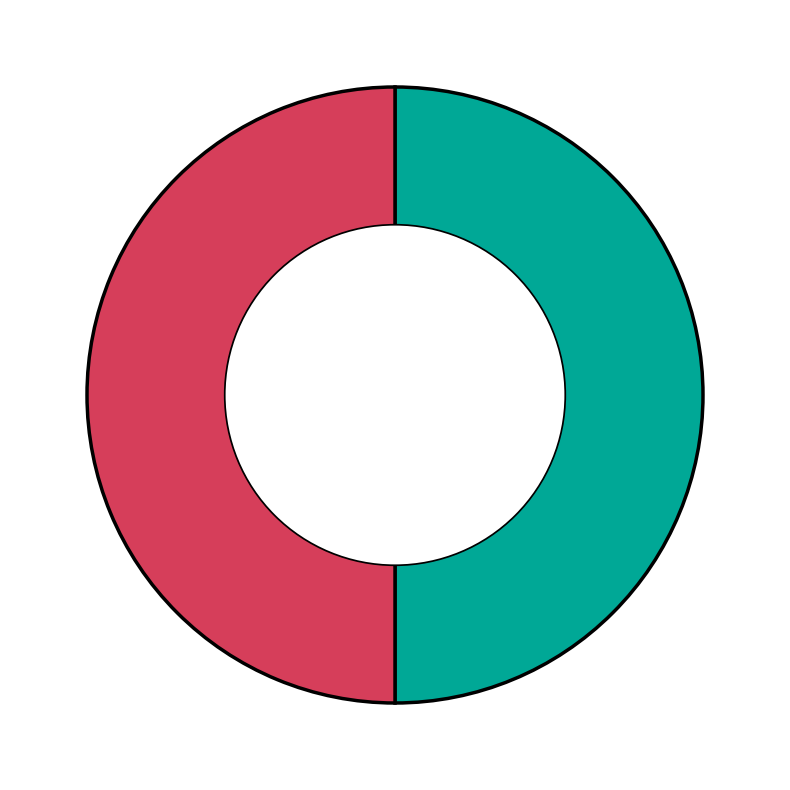

How many segments does this pie chart have?

2